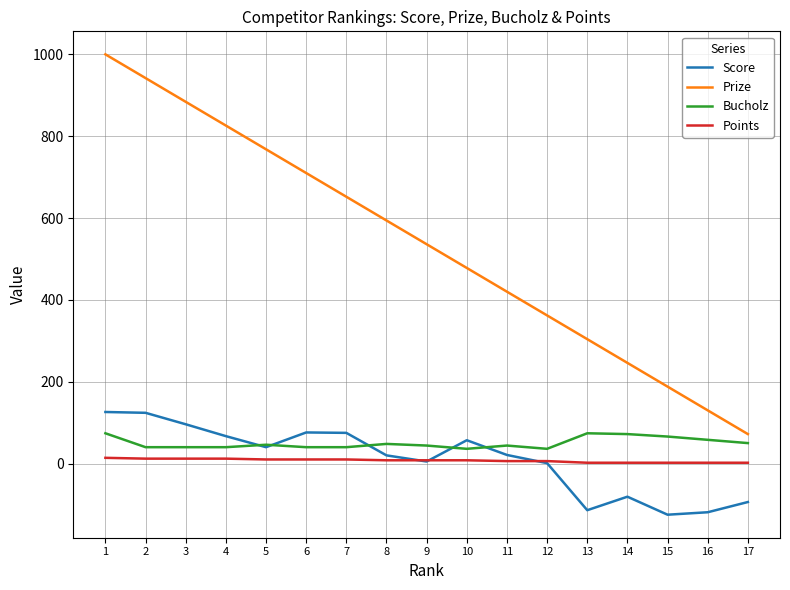

Rank the series at 6 from highest to lowest value.

Prize, Score, Bucholz, Points